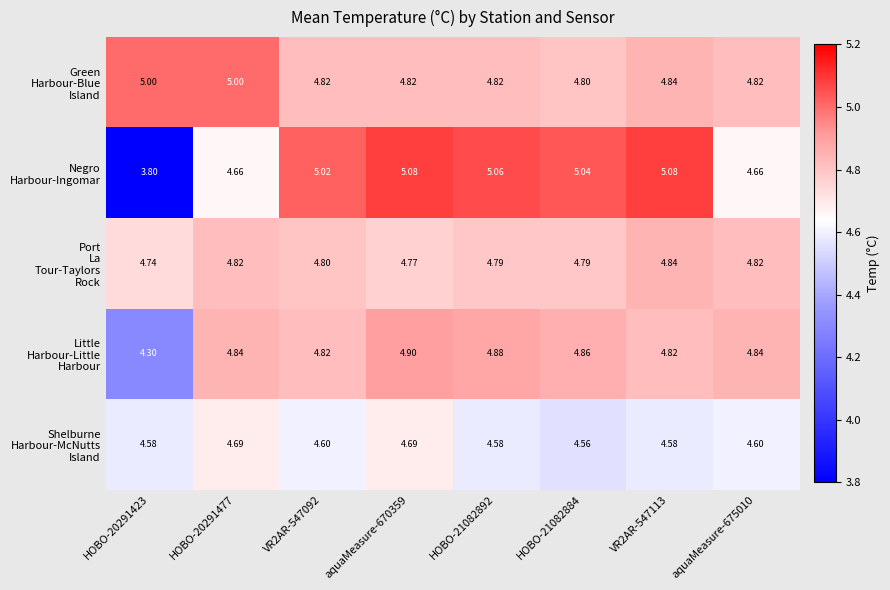

Count the number of data series in this chart.

5